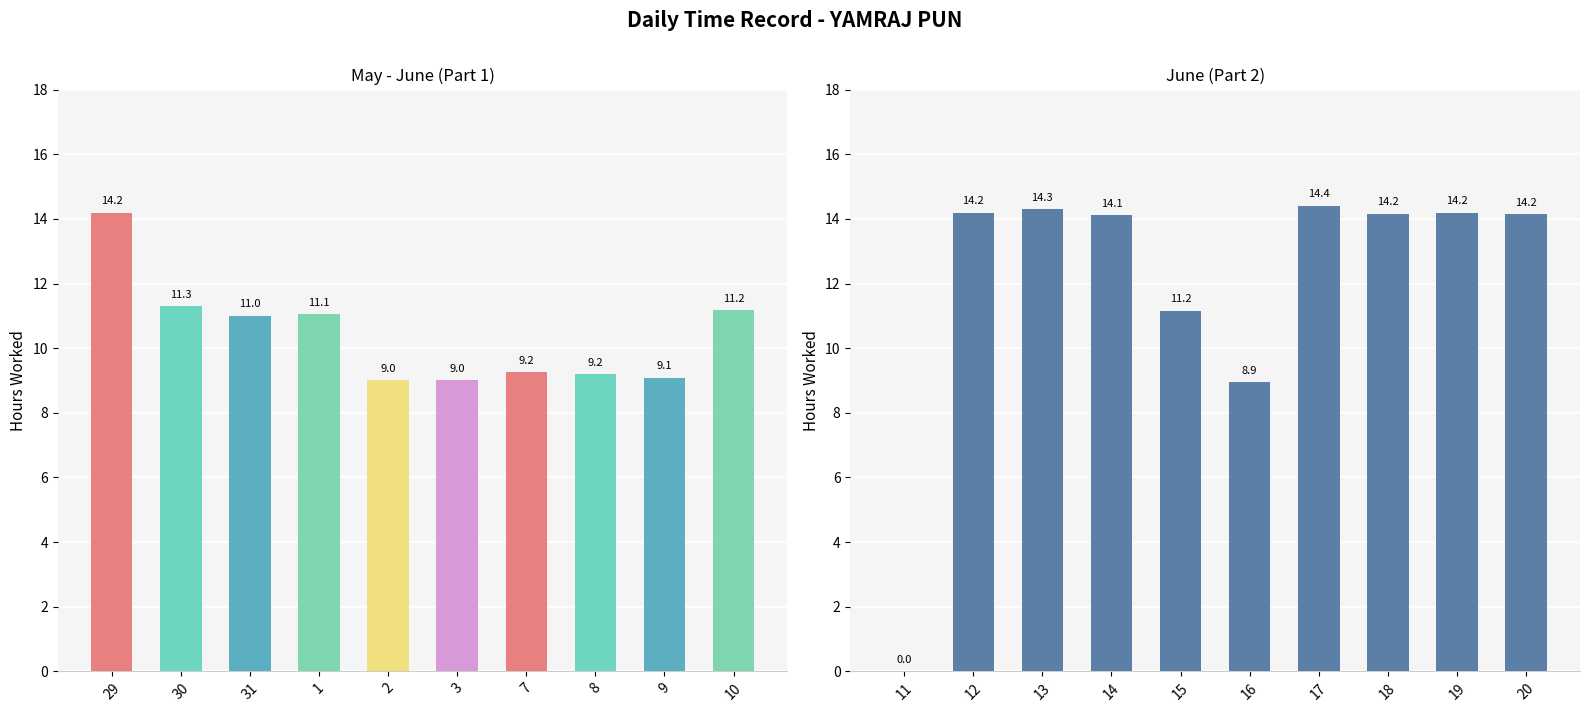

Is it true that the value at 19 is 3.7?

False